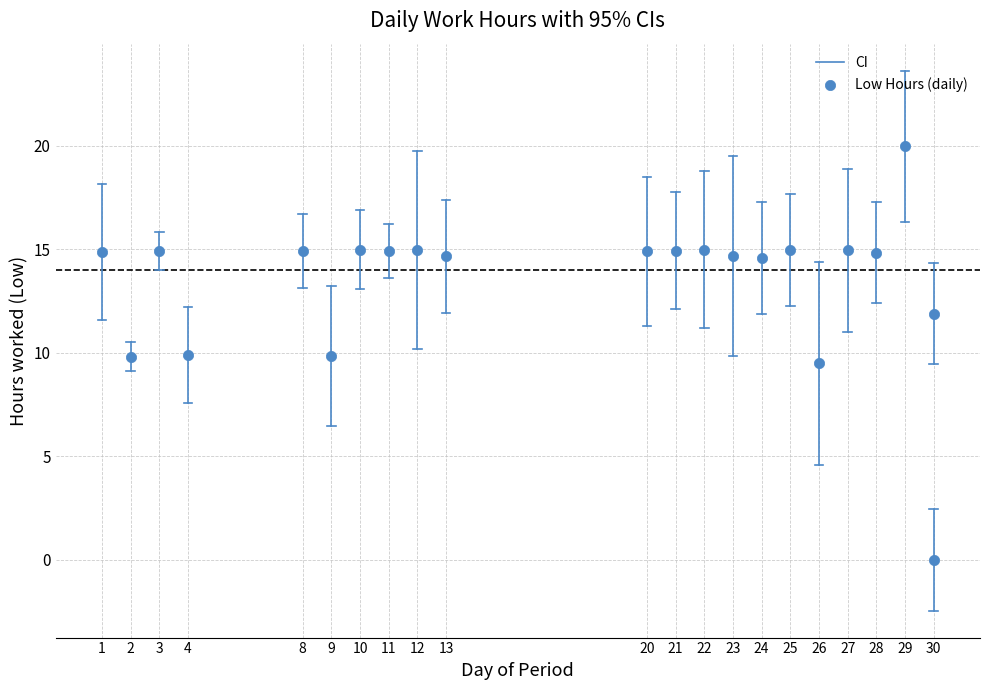

What Y value in the scatter plot is closest to 9?

9.5